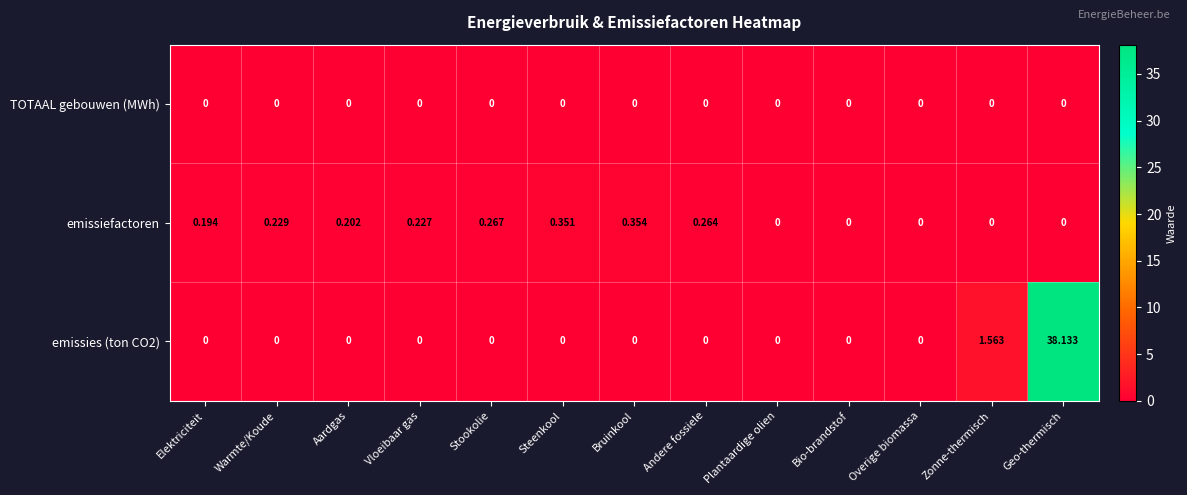

Which series has the largest total across all categories?

emissies (ton CO2)